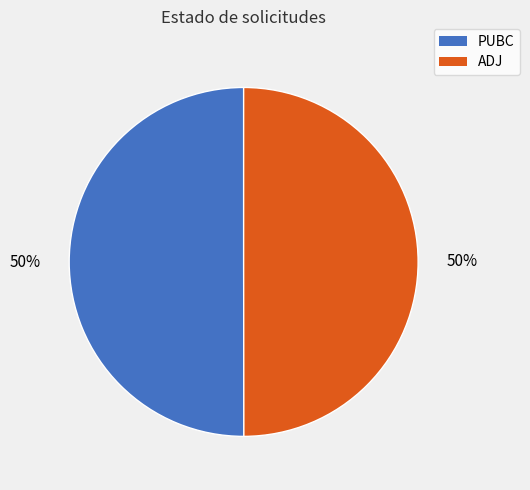

To the nearest percent, what portion does PUBC represent?

50%